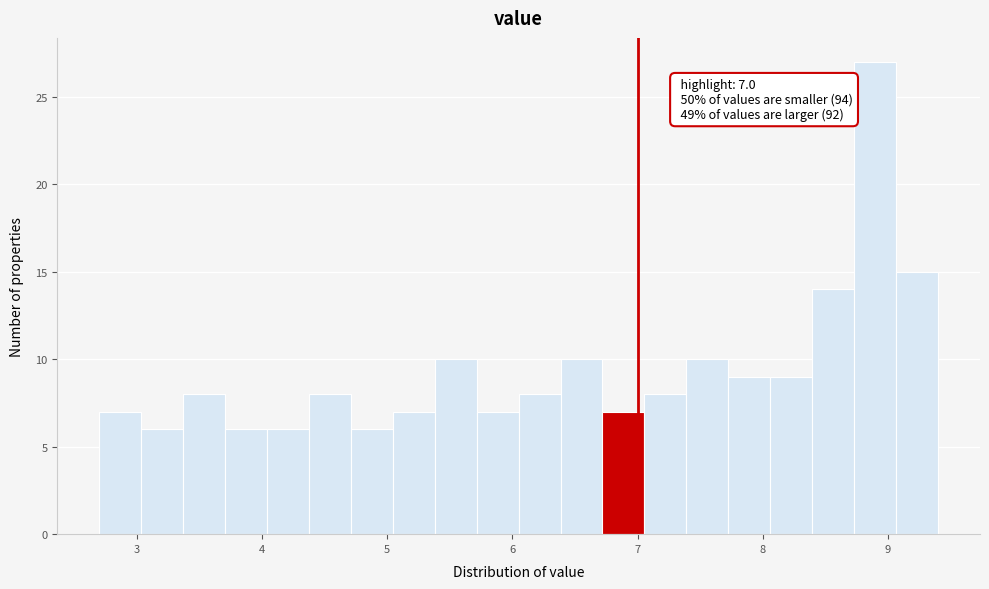

Read against the x-axis, roughly where is the centre of the tallest bar?

8.9